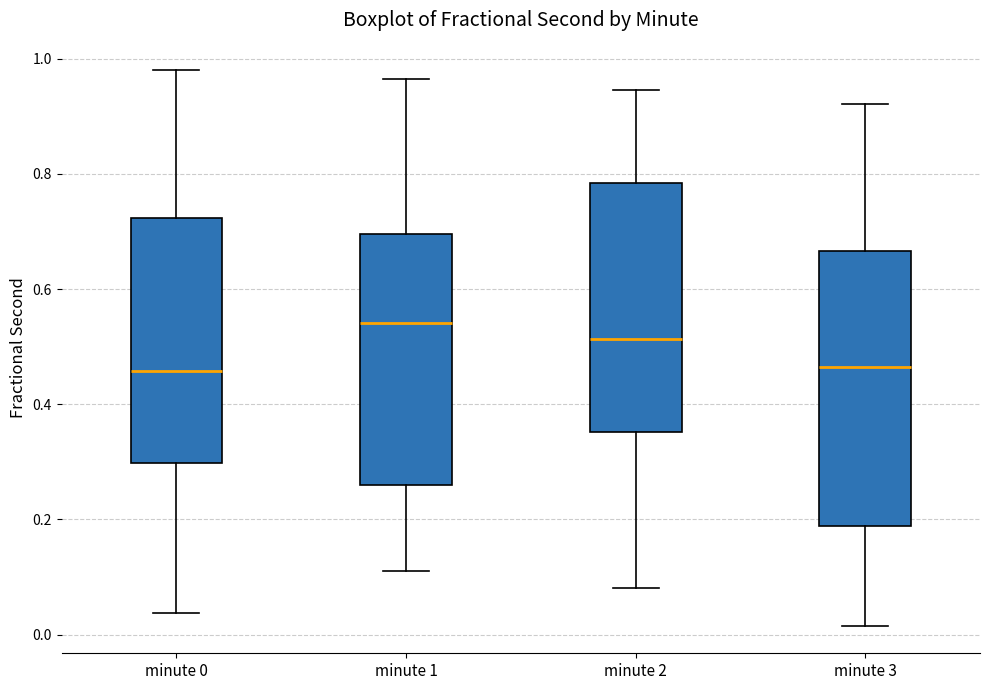

Where is the lower edge of the box for minute 3 on the y-axis? The values are not printed on the chart, so give them approximately, as read against the axis.

0.18